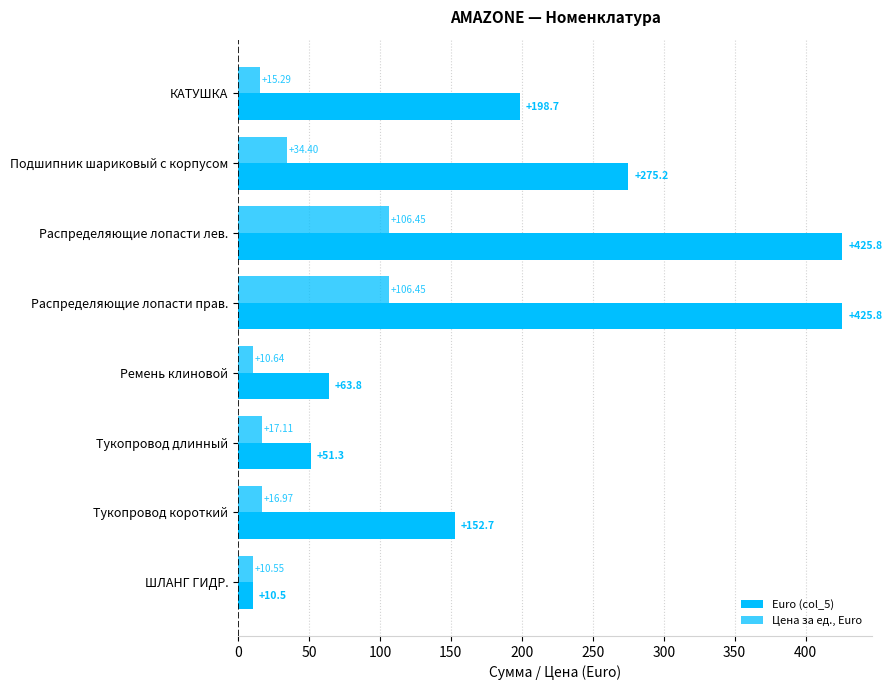

List the series in order of their peak value, lowest first.

Цена за ед., Euro, Euro (col_5)